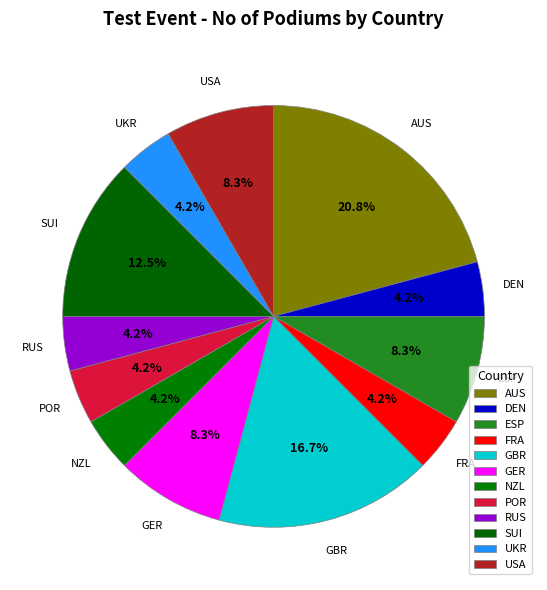

Rank the categories by value from highest to lowest.

AUS, GBR, SUI, ESP, GER, USA, DEN, FRA, NZL, POR, RUS, UKR